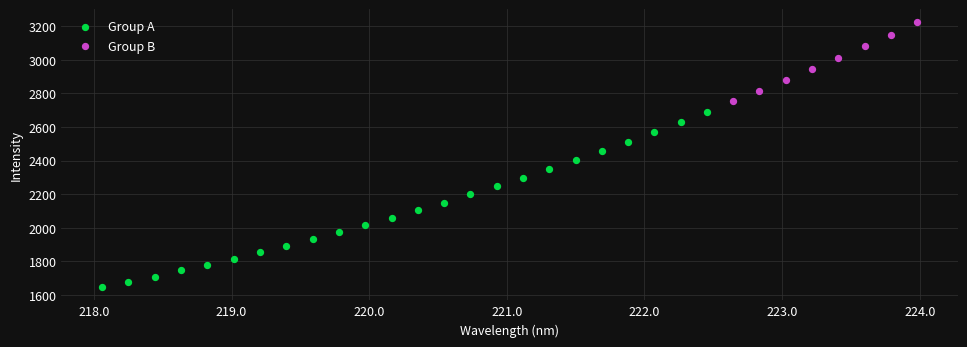

Which series reaches the maximum Y coordinate?

Group B